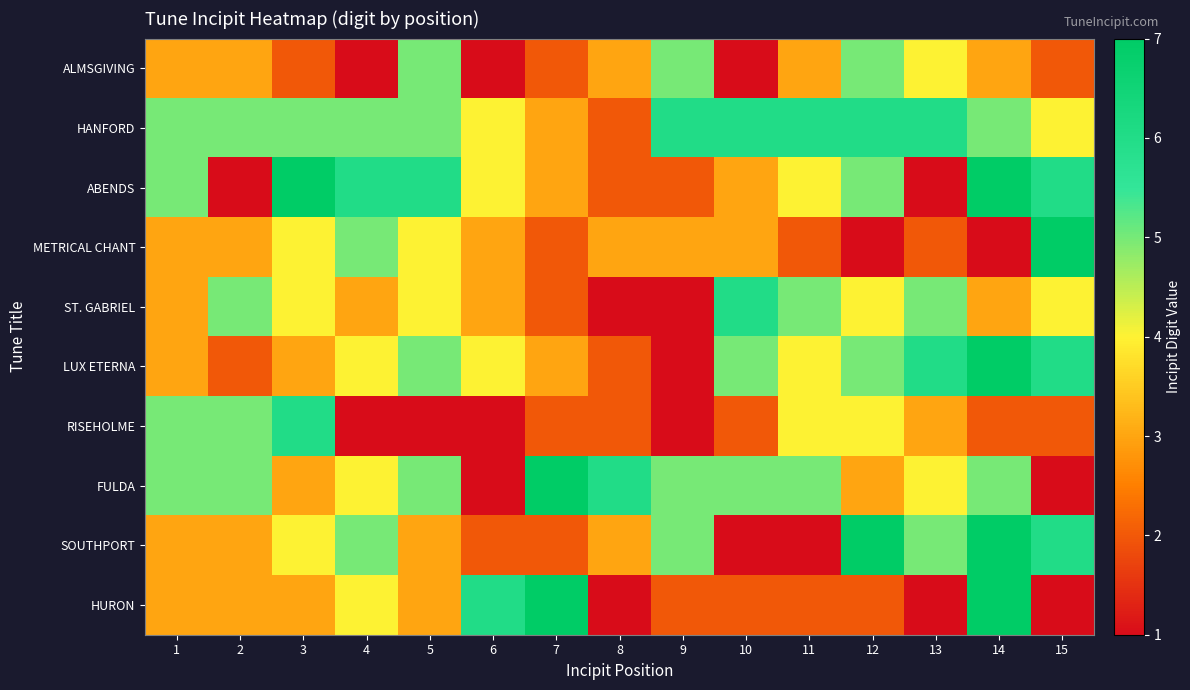

Between 1 and 4, which series saw the biggest shift?

RISEHOLME